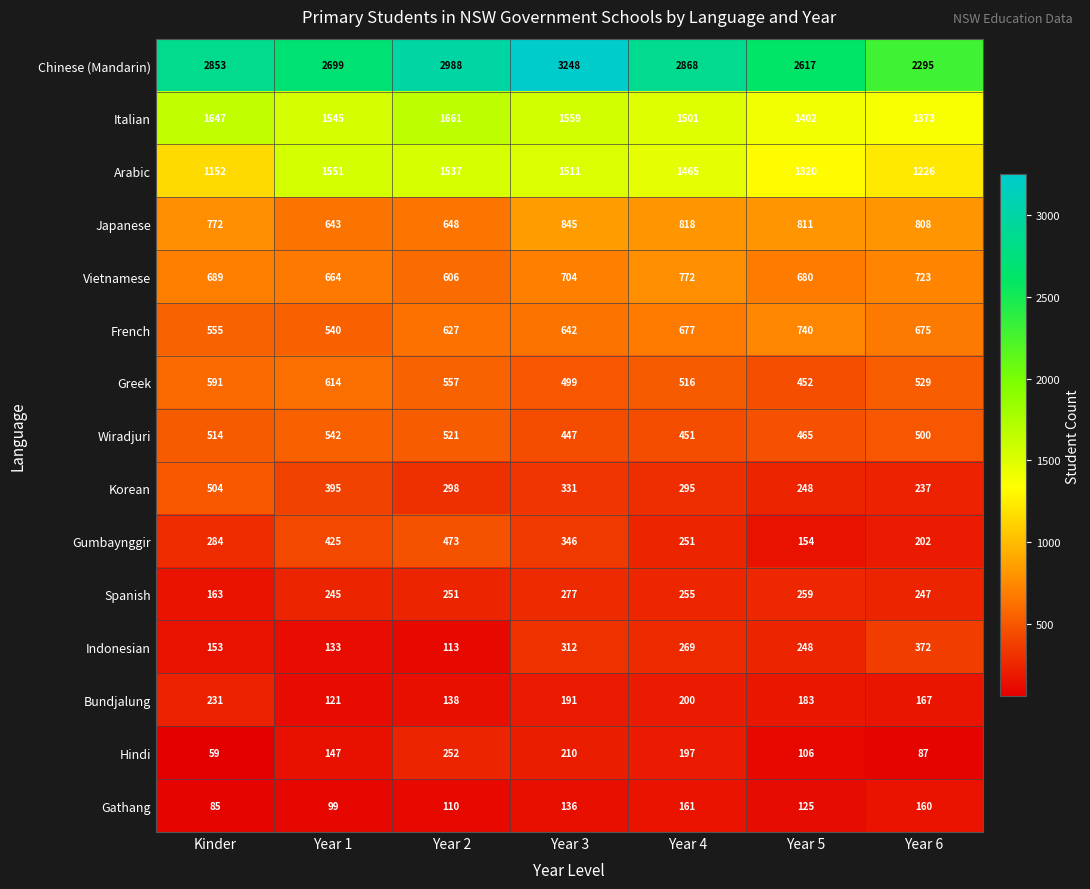

Where is Arabic nearest to the value 1351?

Year 5